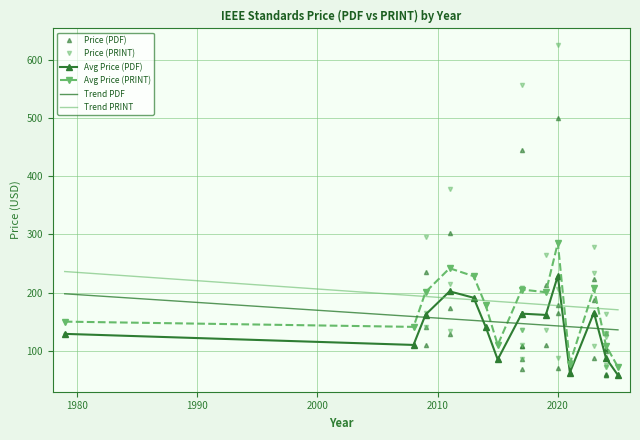

Which label corresponds to the smallest value in the chart?

2024